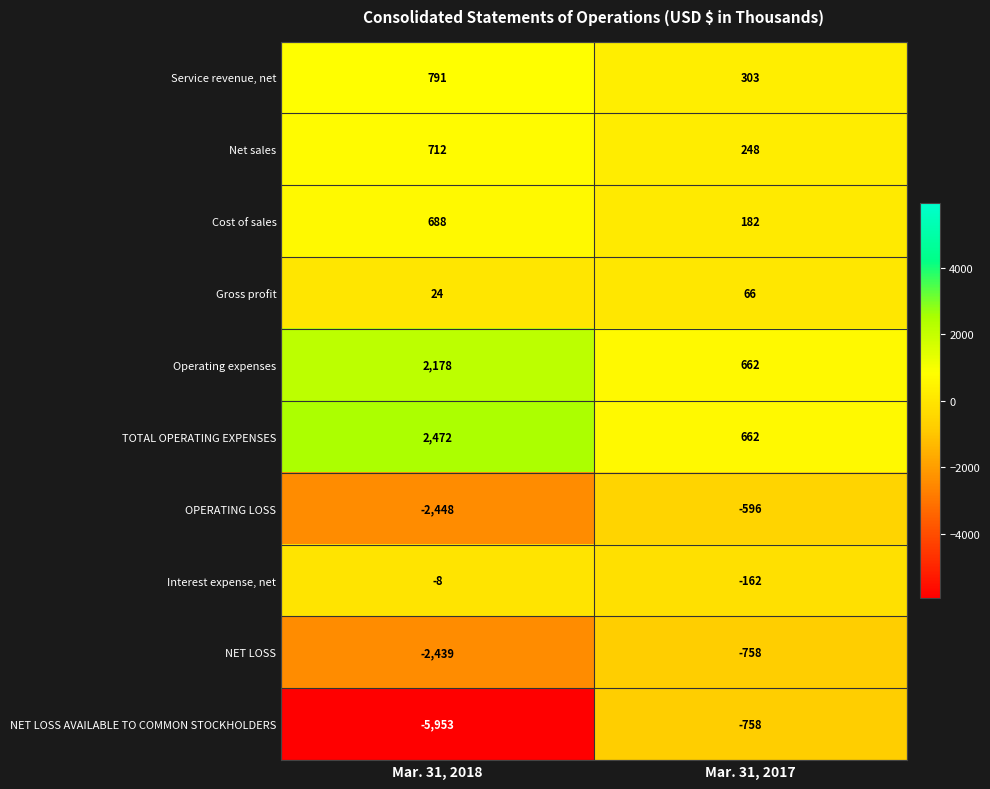

How many series are shown in this chart?

10